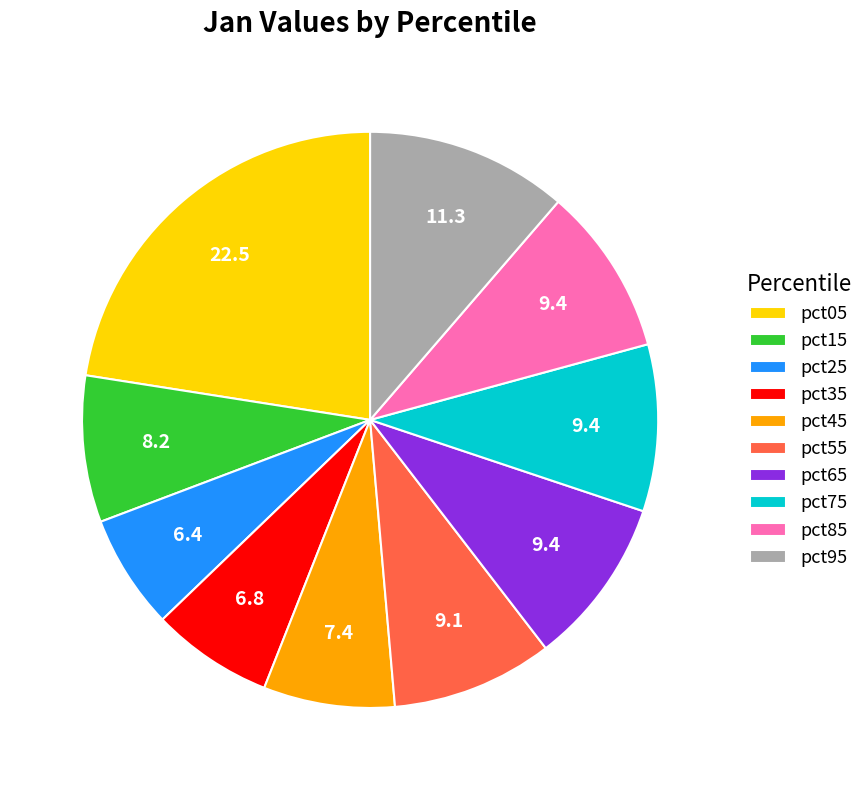

Which has a higher value, pct15 or pct45?

pct15